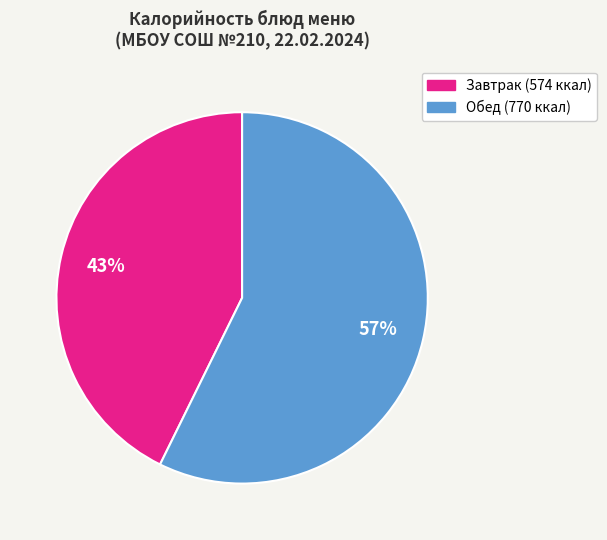

Is there any slice that represents more than half of the pie?

Yes